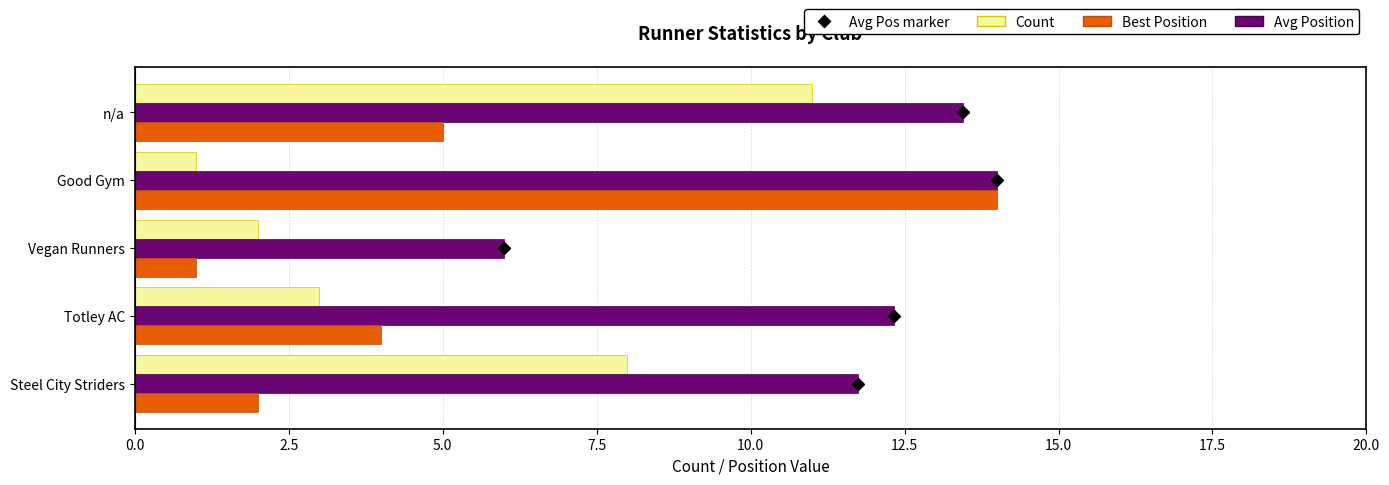

At which label is Best Position closest to 7?

n/a